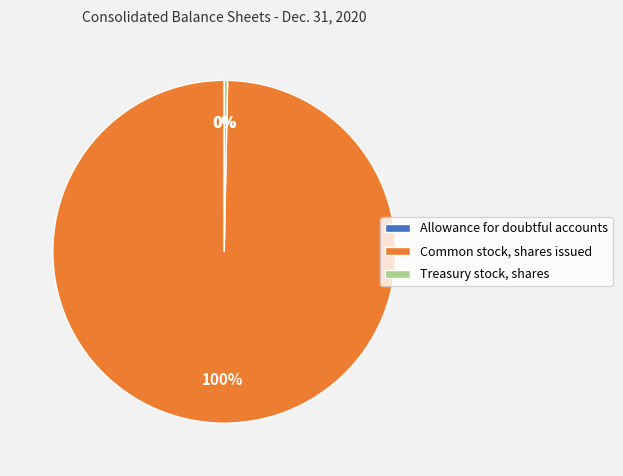

Is Common stock, shares issued the majority of the pie?

Yes